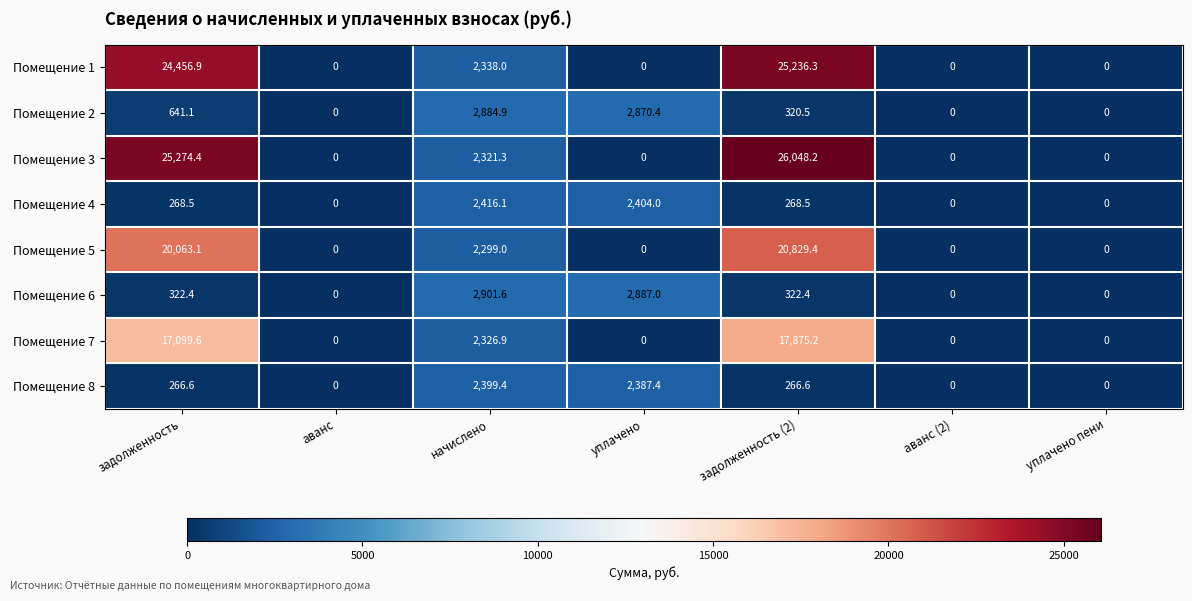

At how many categories does at least one series exceed 23697?

2